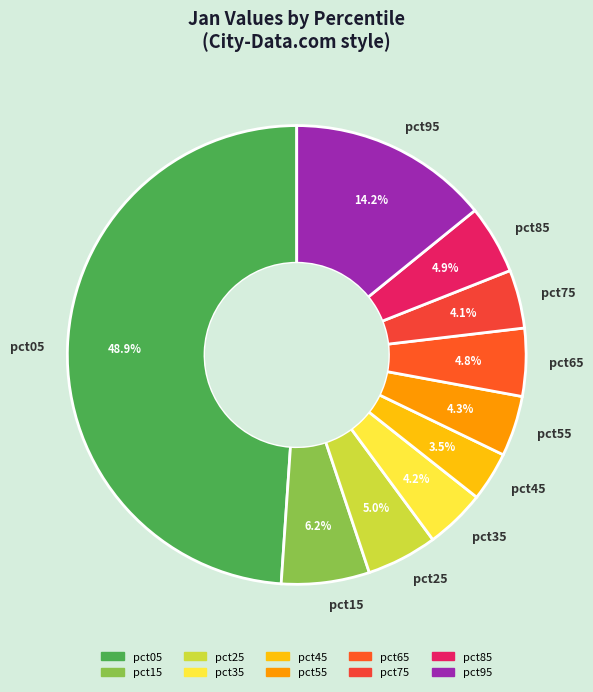

Which has a higher value, pct25 or pct35?

pct25